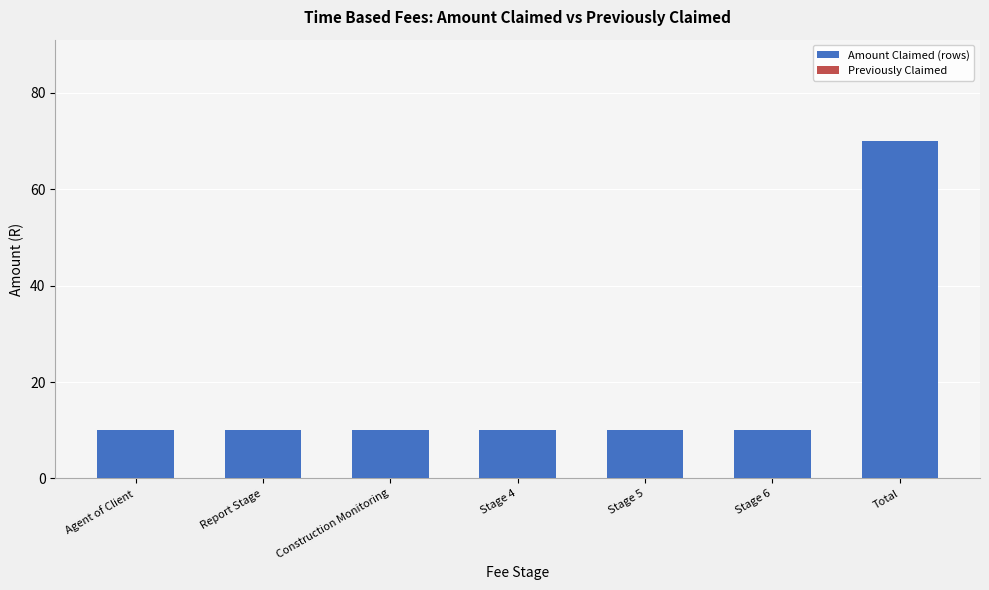

What position from the right is Stage 6?

2